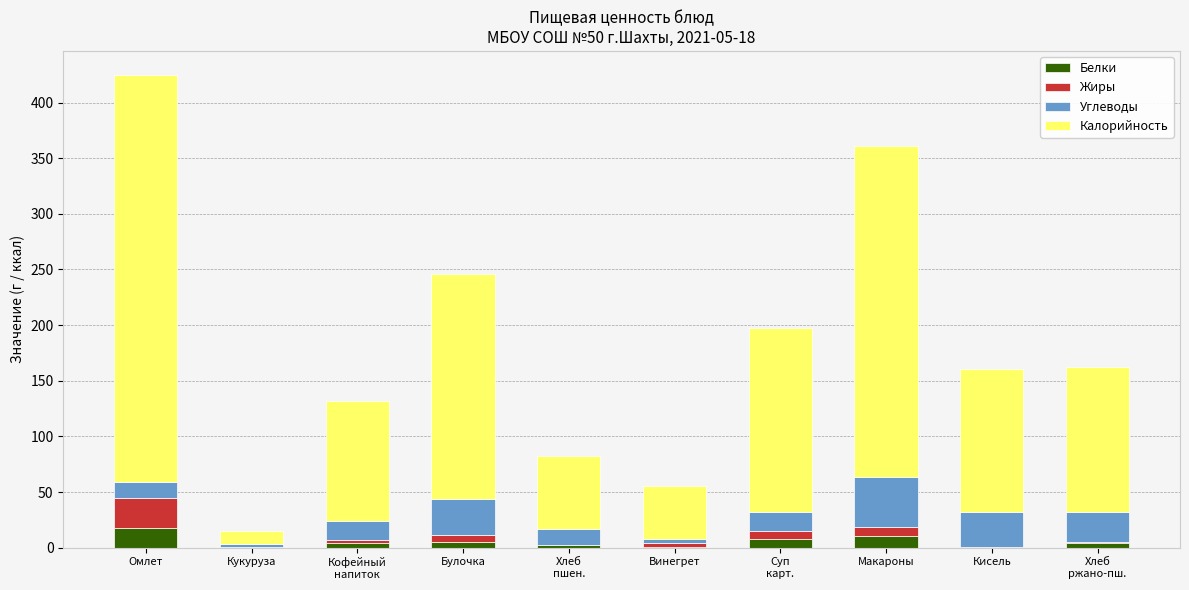

What is the total value across all series at Суп
карт.?

197.7